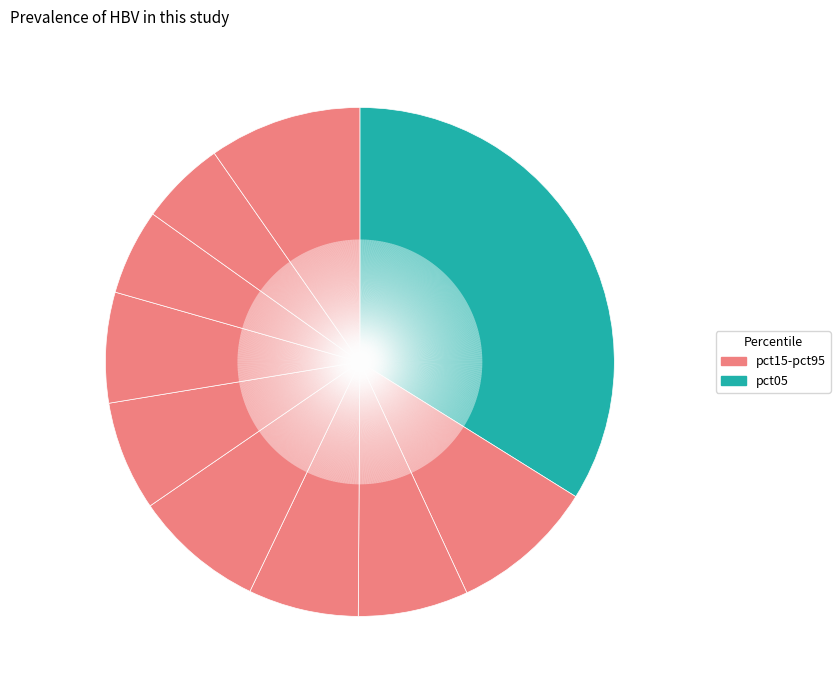

Count the number of slices in the pie.

10